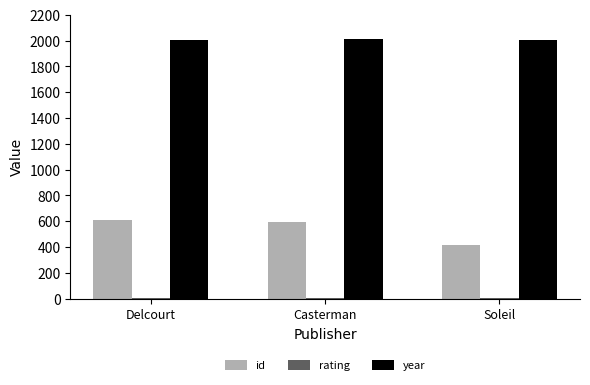

How many categories are shown in the chart?

3